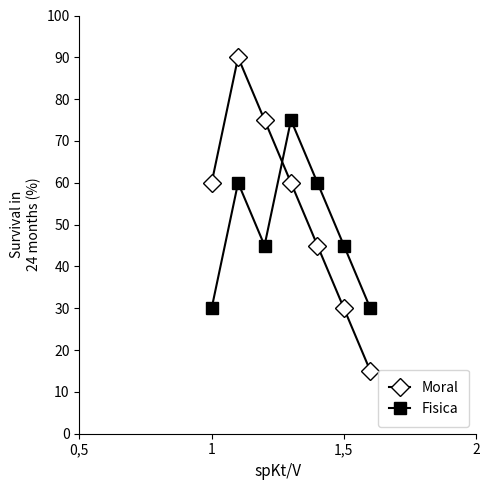

What is the value of the Moral point at the 6th from the left?

30